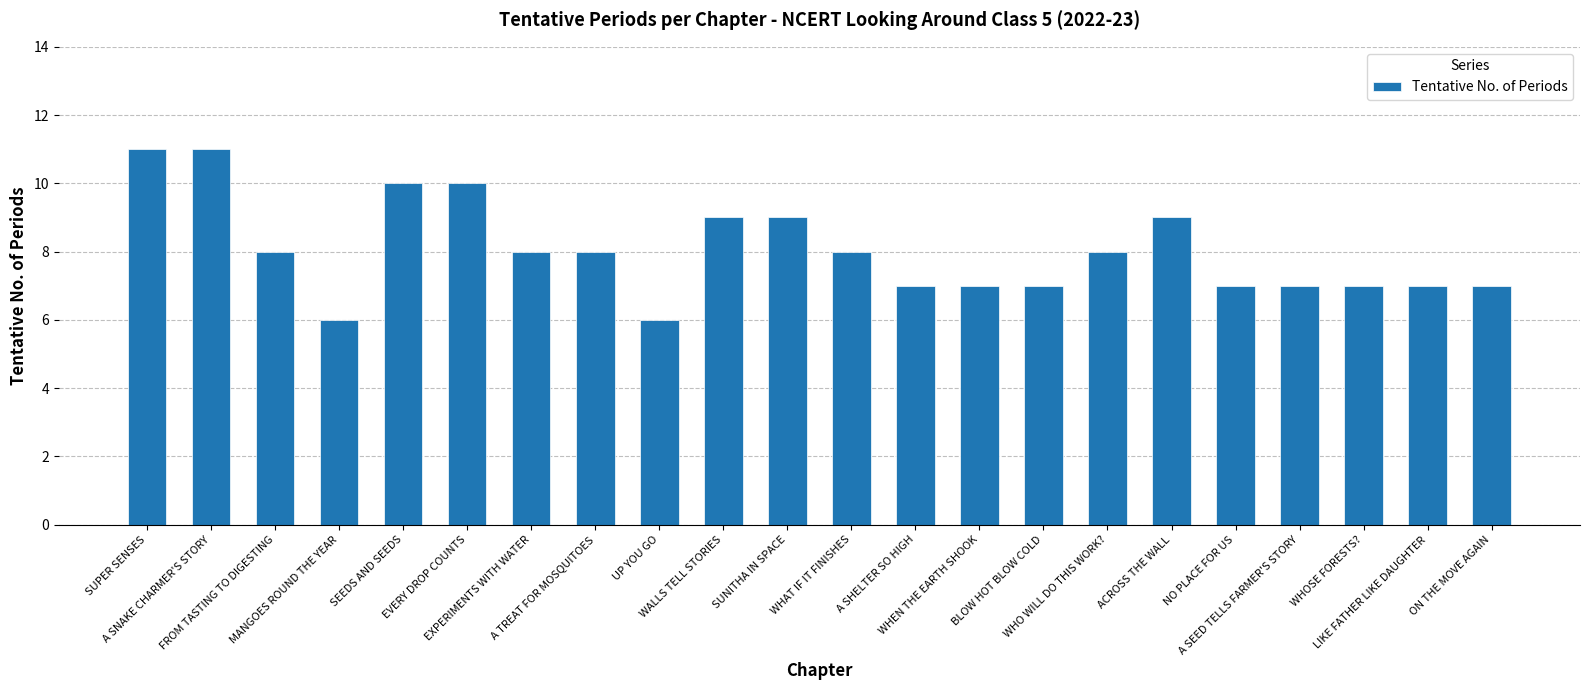

Reading left to right, transcribe all the data shown in this chart.

11	11	8	6	10	10	8	8	6	9	9	8	7	7	7	8	9	7	7	7	7	7